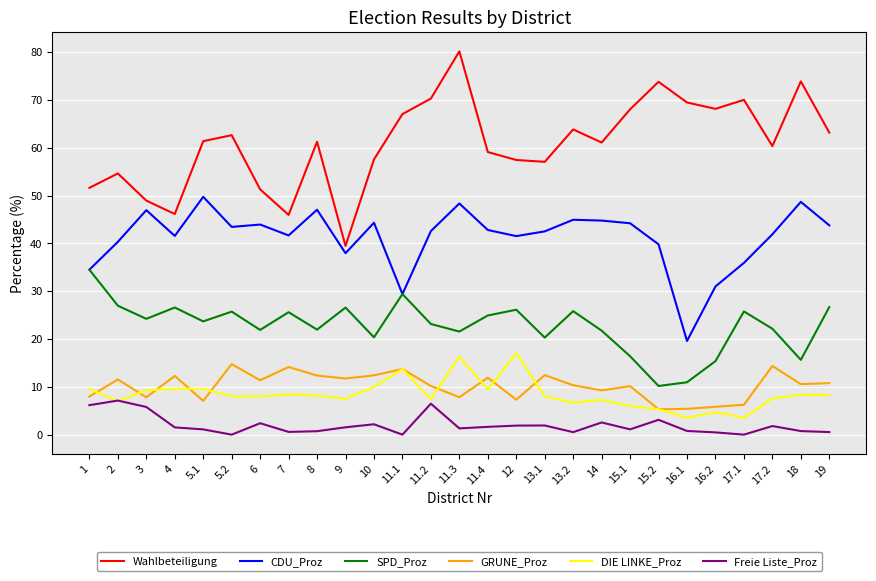

True or false: CDU_Proz and Wahlbeteiligung intersect in this chart.

False